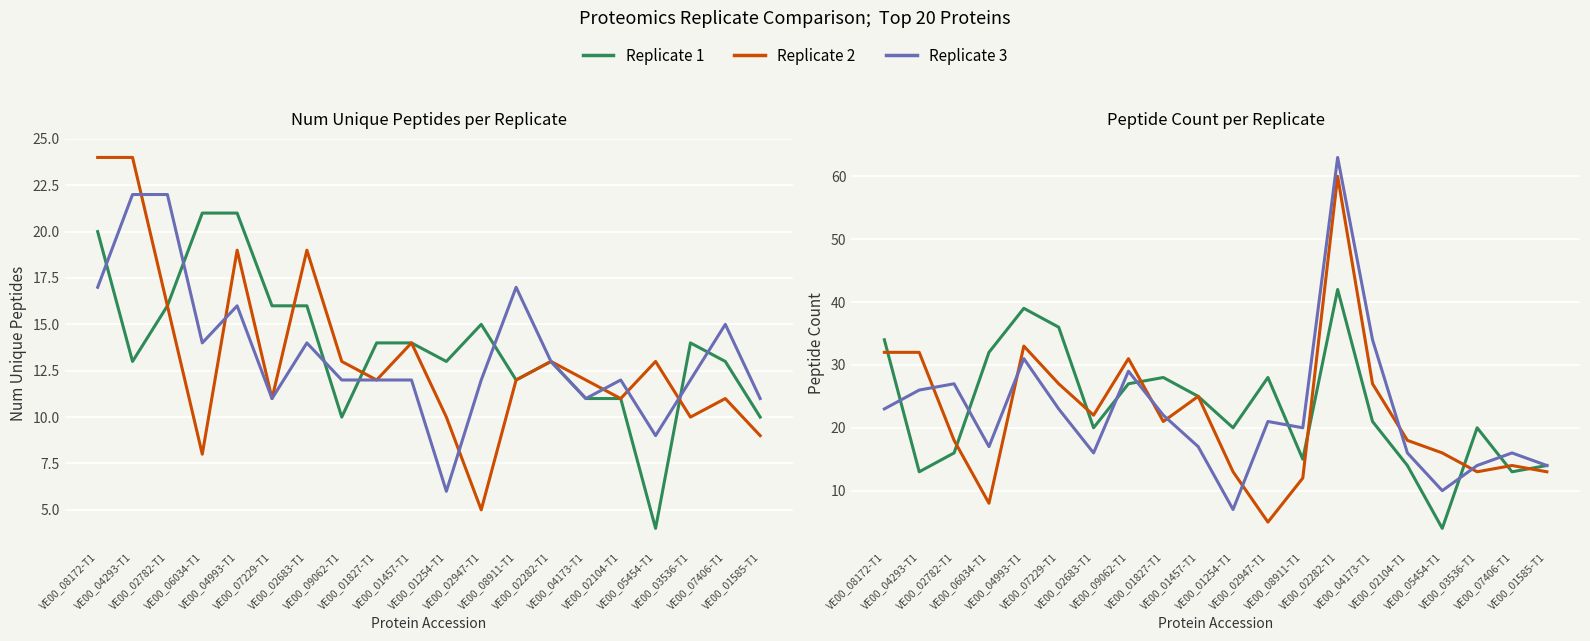

Where does the Replicate 2 series first go above 21?

VE00_08172-T1